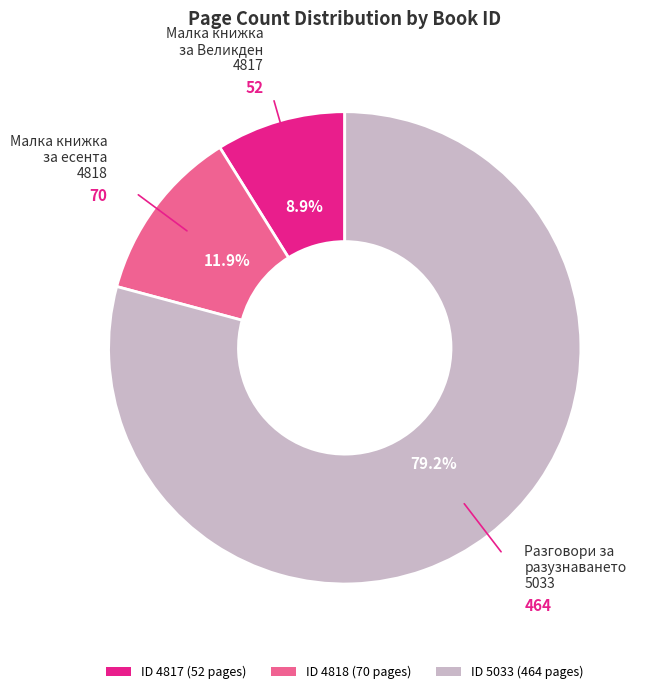

Between ID 5033 (464 pages) and ID 4818 (70 pages), which is larger?

ID 5033 (464 pages)